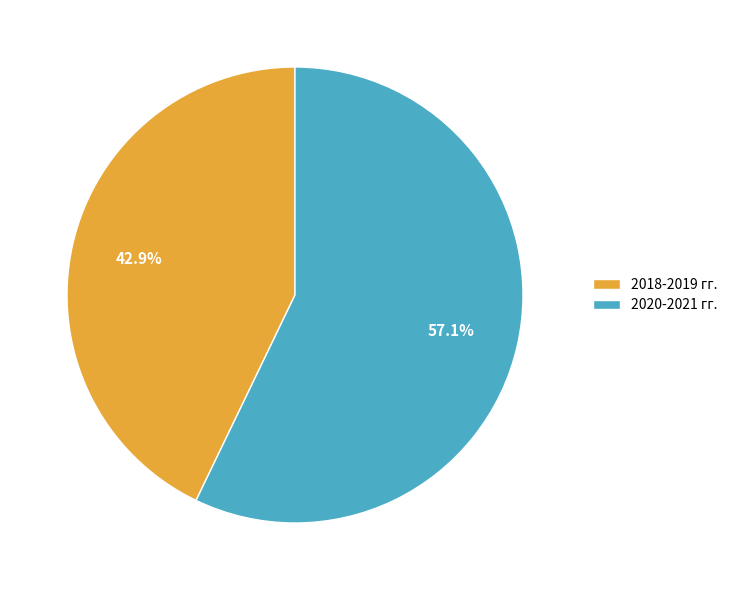

True or false: 2020-2021 гг. accounts for 57% of the total.

True